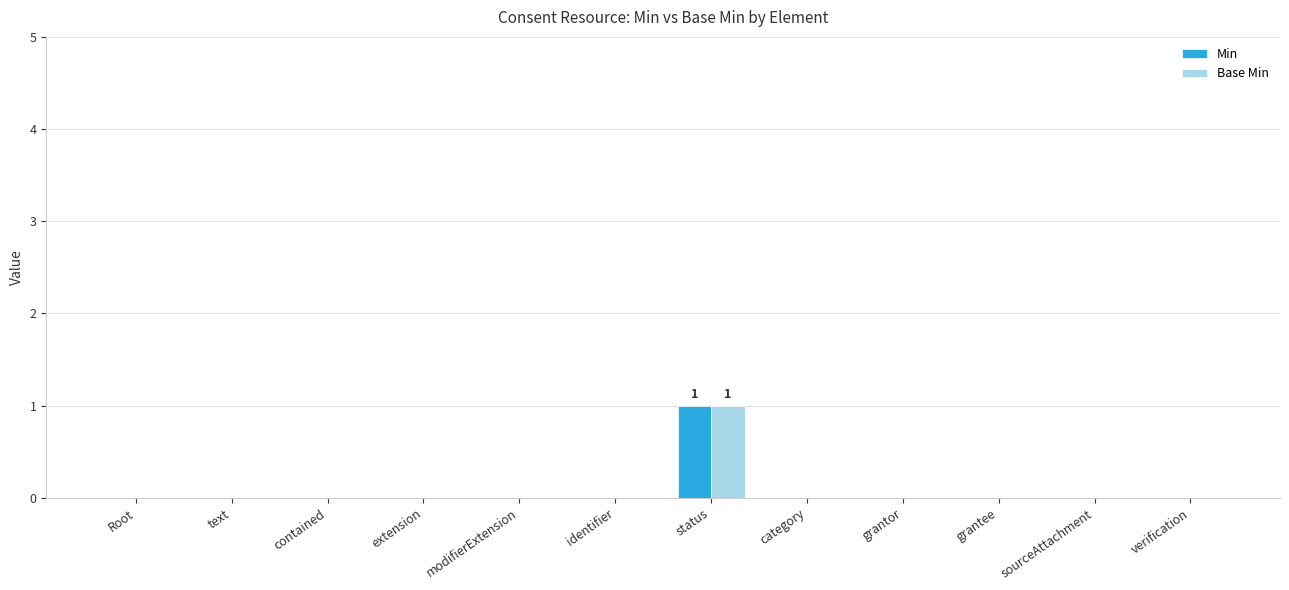

At which category is the sum across all series the highest?

status